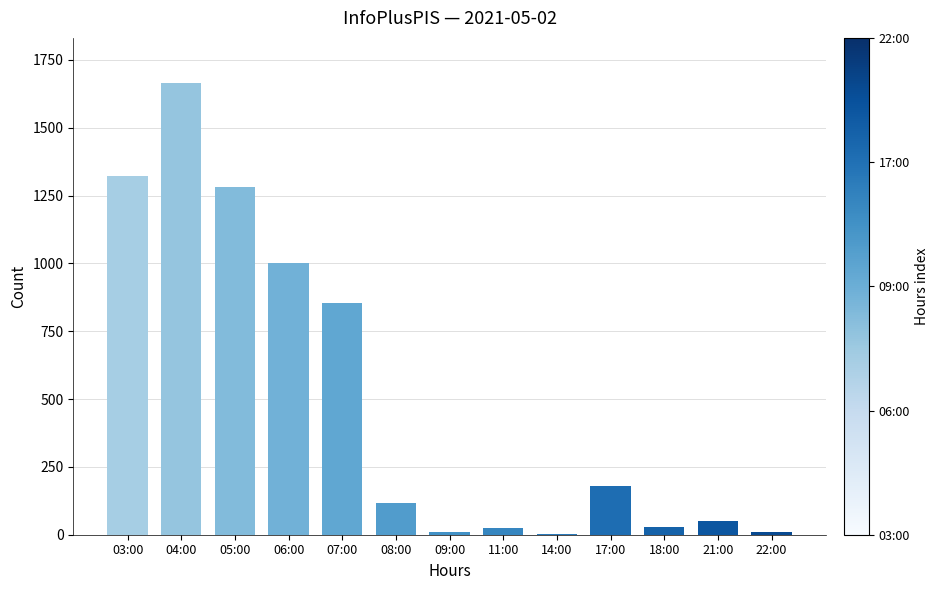

What is the change in value from 17:00 to 21:00?

-129